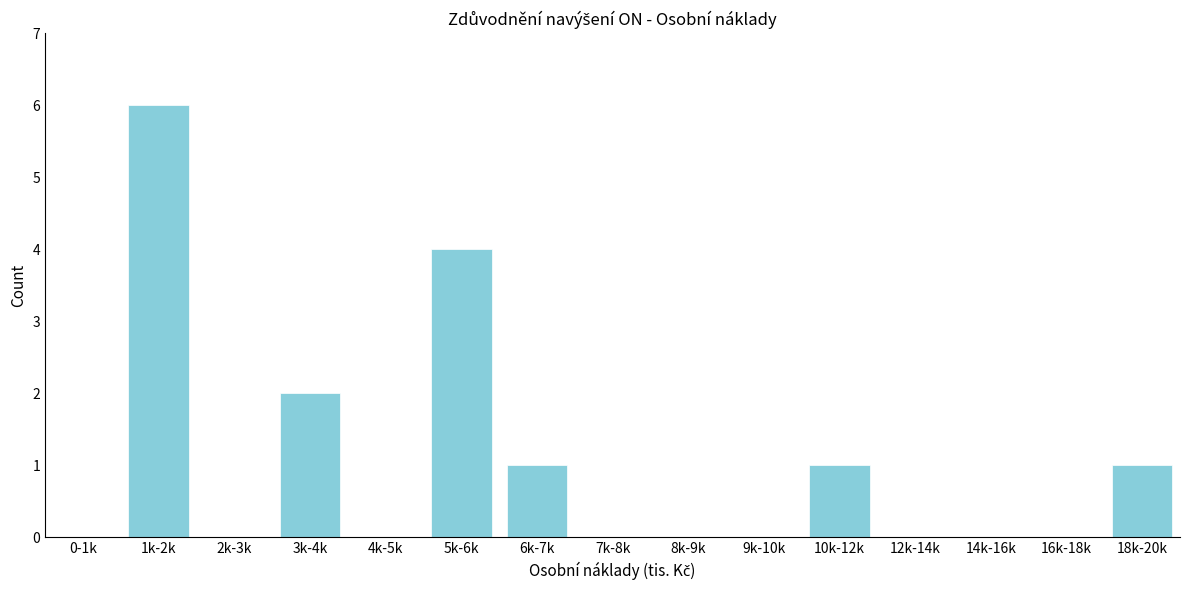

Reading left to right, extract all data points from this chart.

0-1k=0	1k-2k=6	2k-3k=0	3k-4k=2	4k-5k=0	5k-6k=4	6k-7k=1	7k-8k=0	8k-9k=0	9k-10k=0	10k-12k=1	12k-14k=0	14k-16k=0	16k-18k=0	18k-20k=1